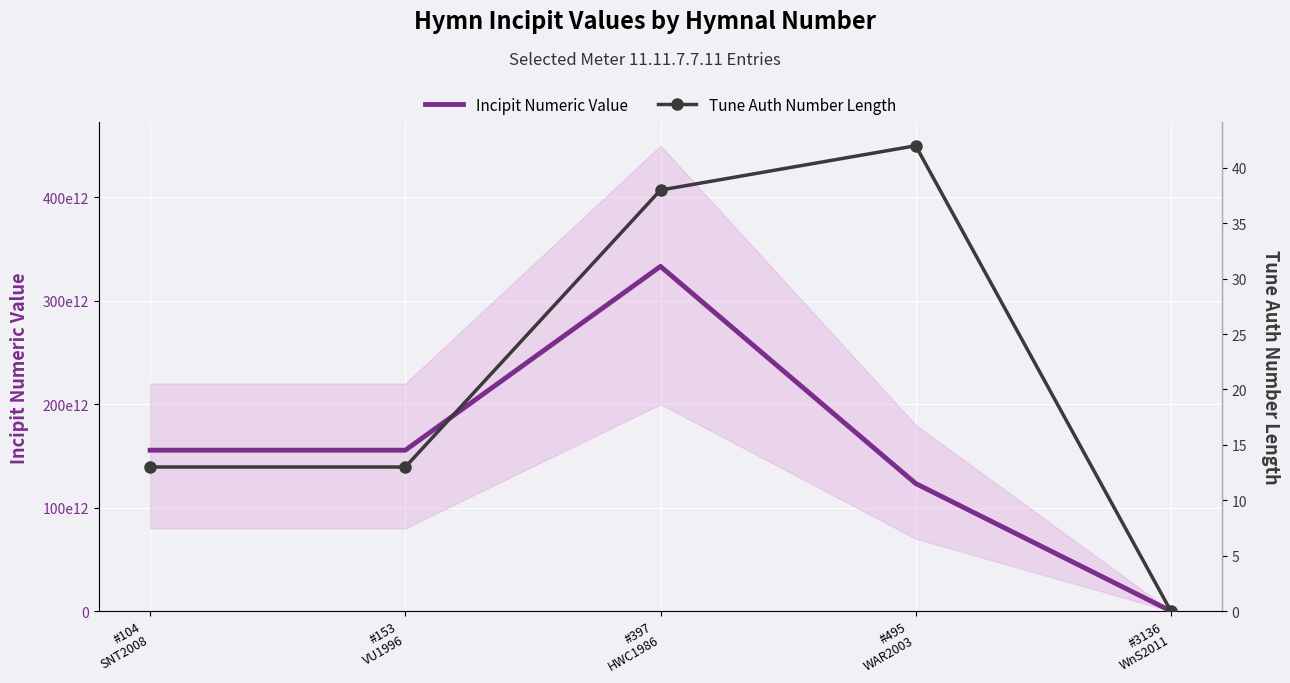

How many data points in Incipit Numeric Value are less than 155545432171155?

2